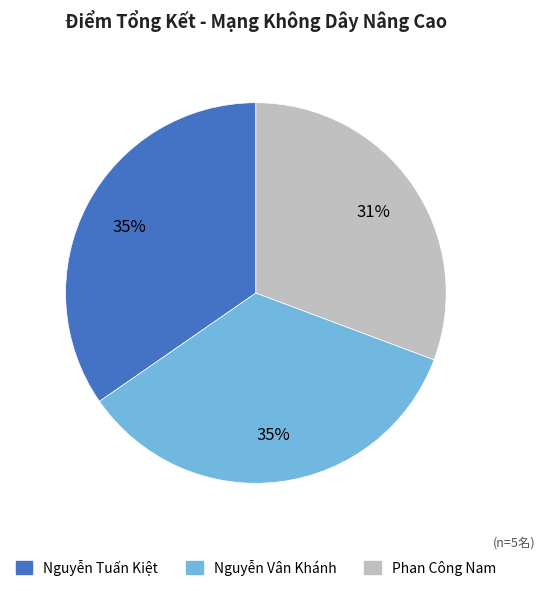

To the nearest percent, what portion does Nguyễn Tuấn Kiệt represent?

35%